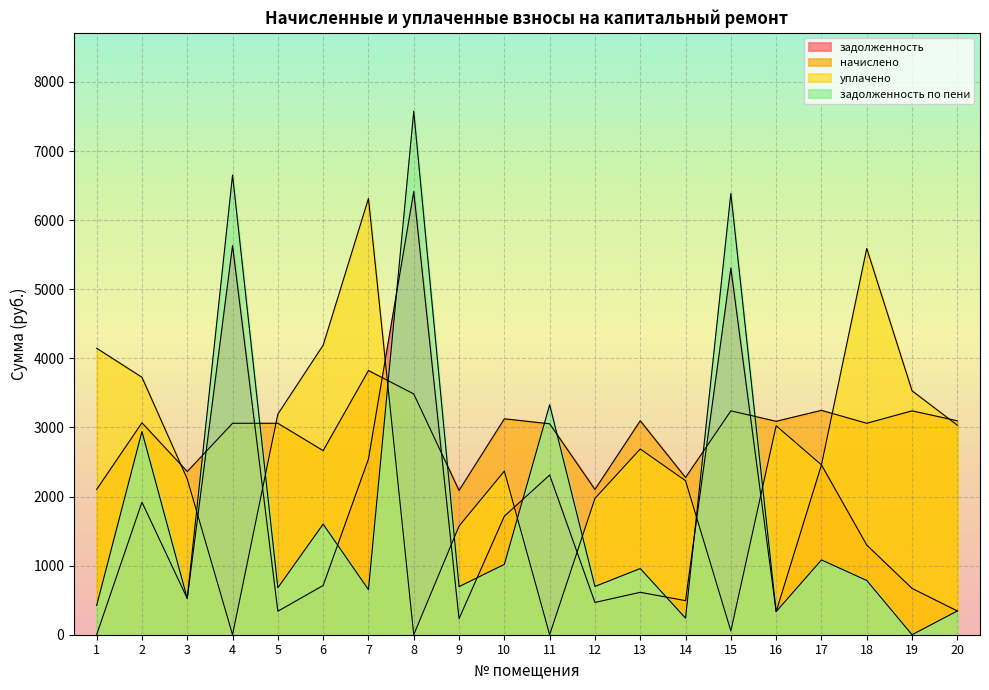

Is the value of уплачено at 1 greater than the value of задолженность at 15?

No